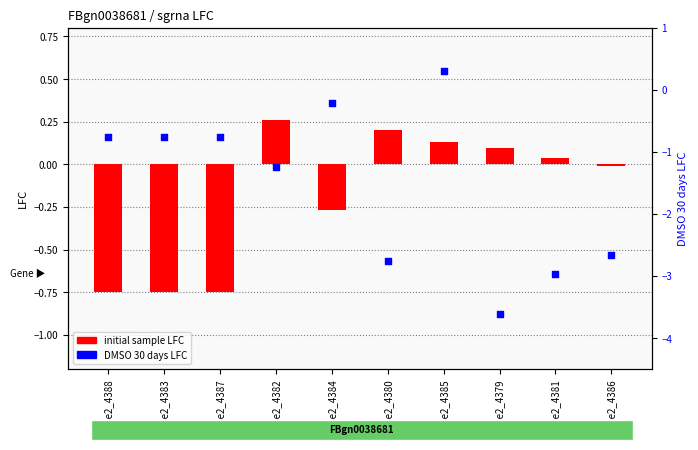

At which category is the sum across all series the highest?

Doe2_4385